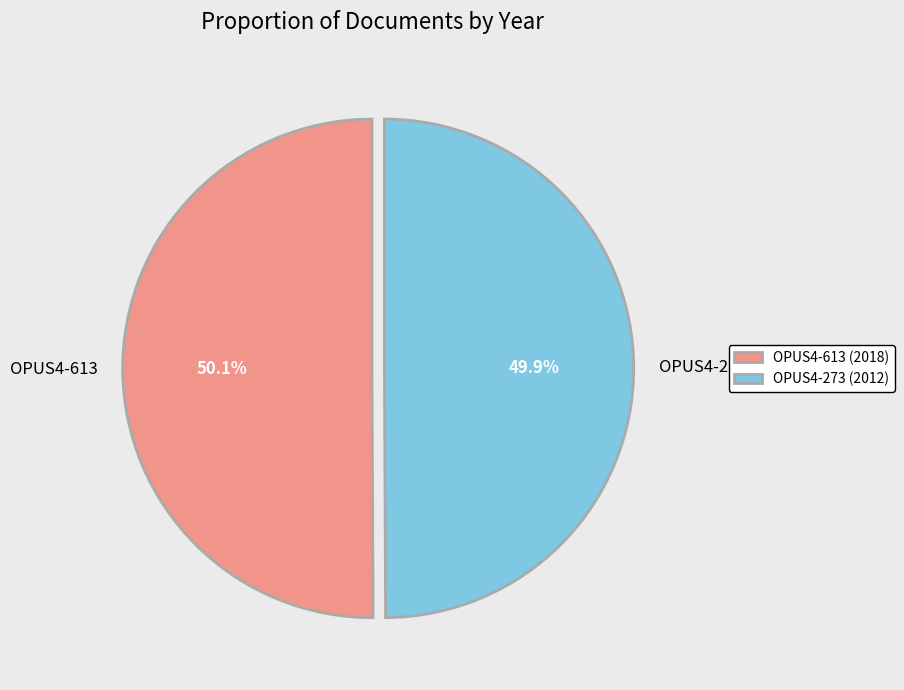

The OPUS4-273 slice represents 50% of the pie. True or false?

True